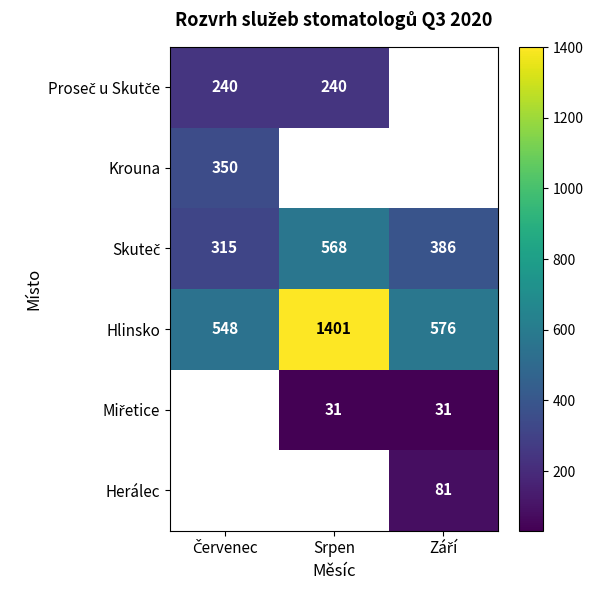

Which category has the highest value in the Hlinsko series?

Srpen